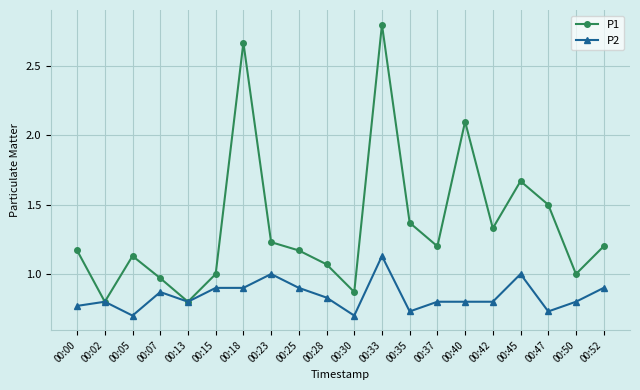

How many interior local valleys does the P1 series have?

6